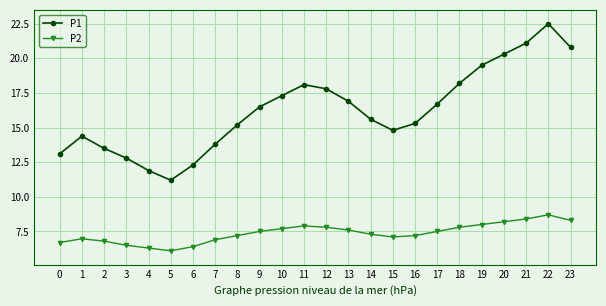

How many interior local valleys does the P2 series have?

2